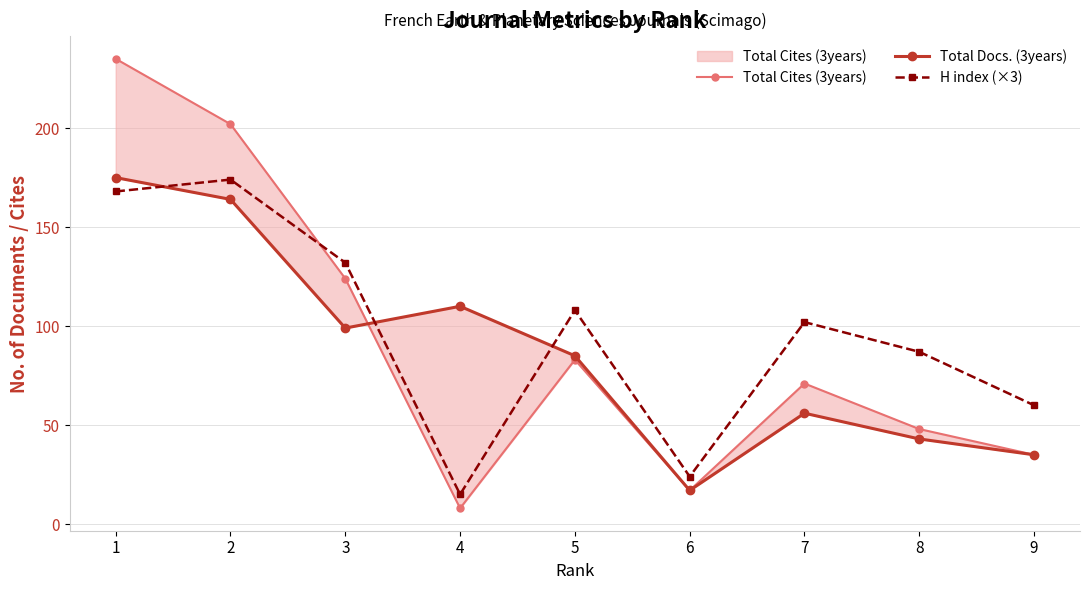

Is this an area chart (filled region under the line)?

No